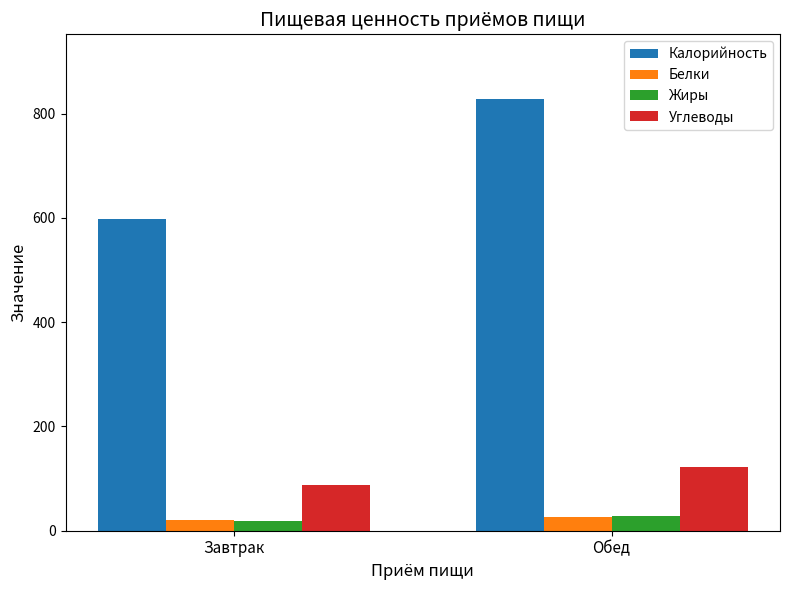

What value does the Белки series have at Обед?

27.0